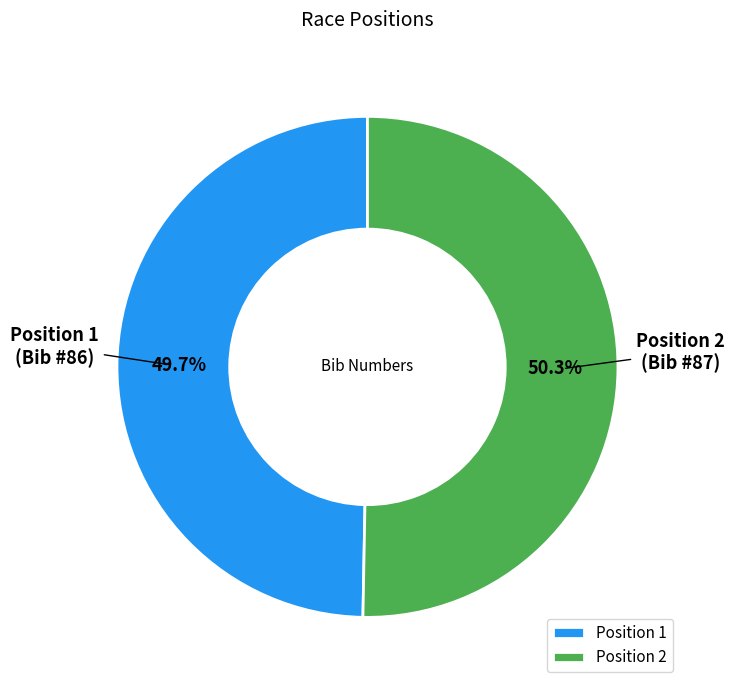

Which category has the smallest portion of the pie?

Position 1